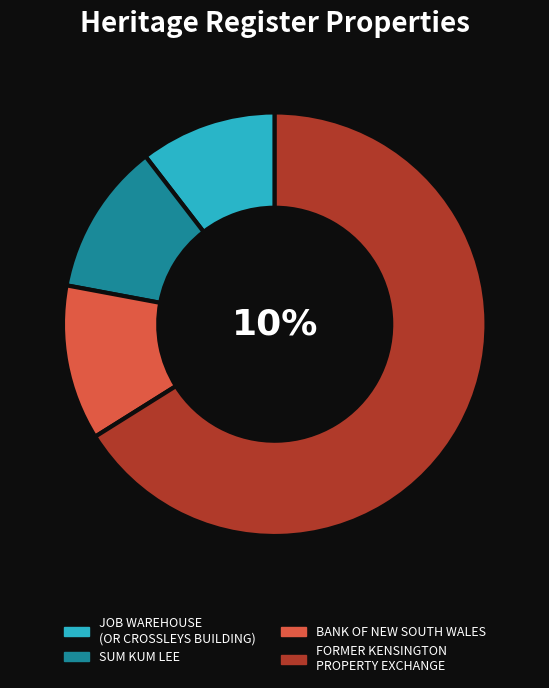

Which category has the biggest portion of the pie?

FORMER KENSINGTON
PROPERTY EXCHANGE